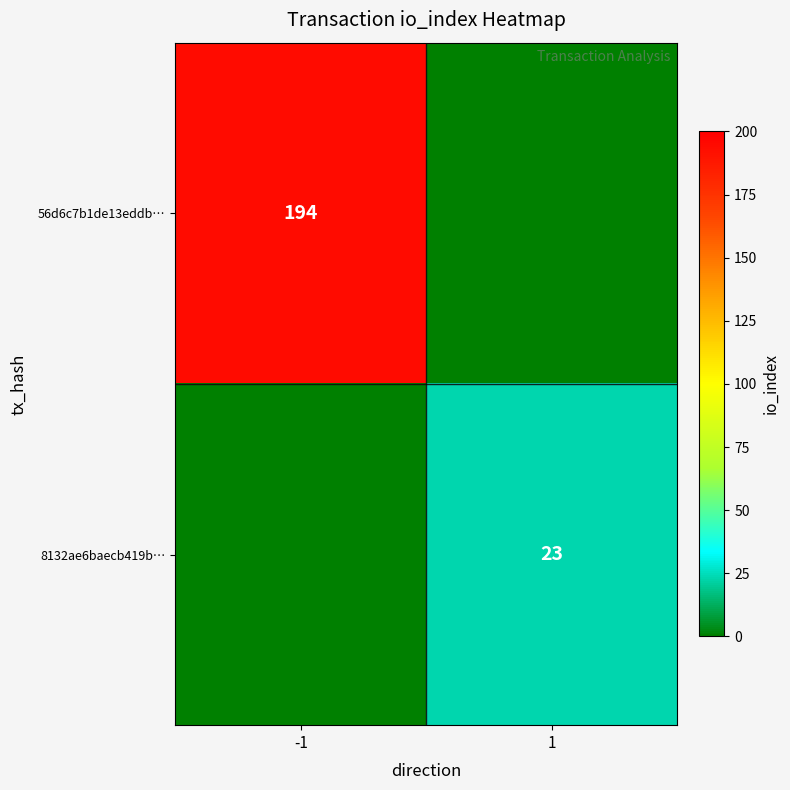

Is the value of 56d6c7b1de13eddb… at -1 greater than the value of 8132ae6baecb419b… at 1?

Yes